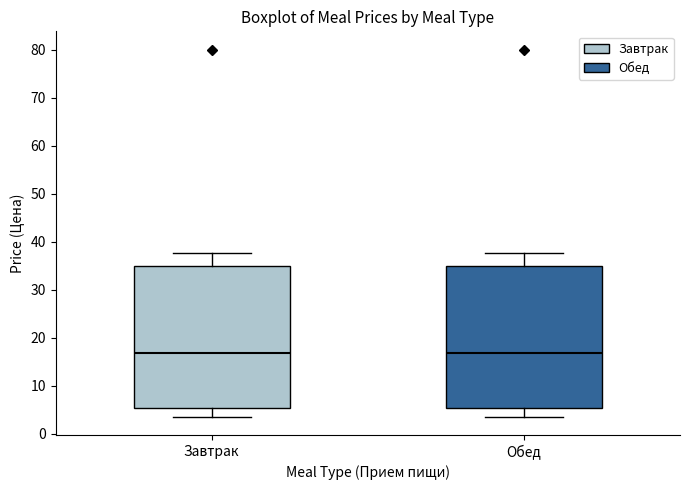

Where does the upper whisker of the box for Обед end on the y-axis? The values are not printed on the chart, so give them approximately, as read against the axis.

38